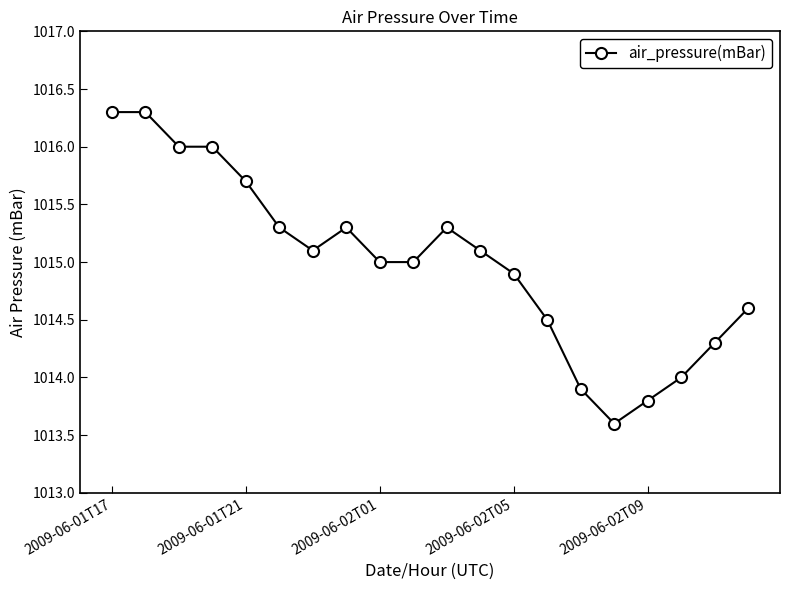

Count the number of data series in this chart.

1